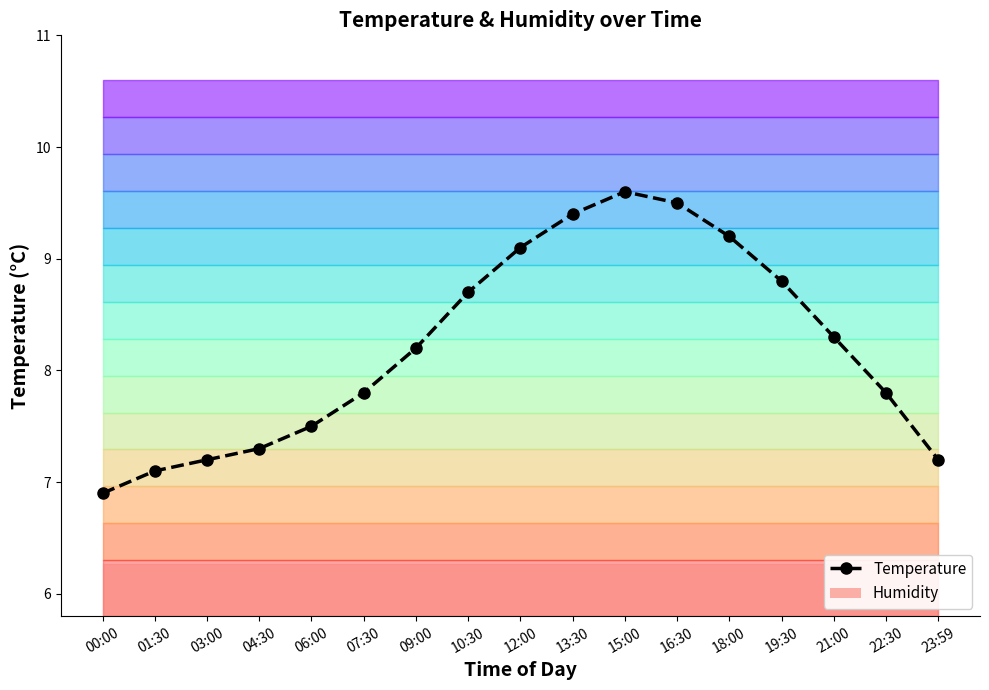

What is the sum of the values at 18:00 and 12:00?

18.3